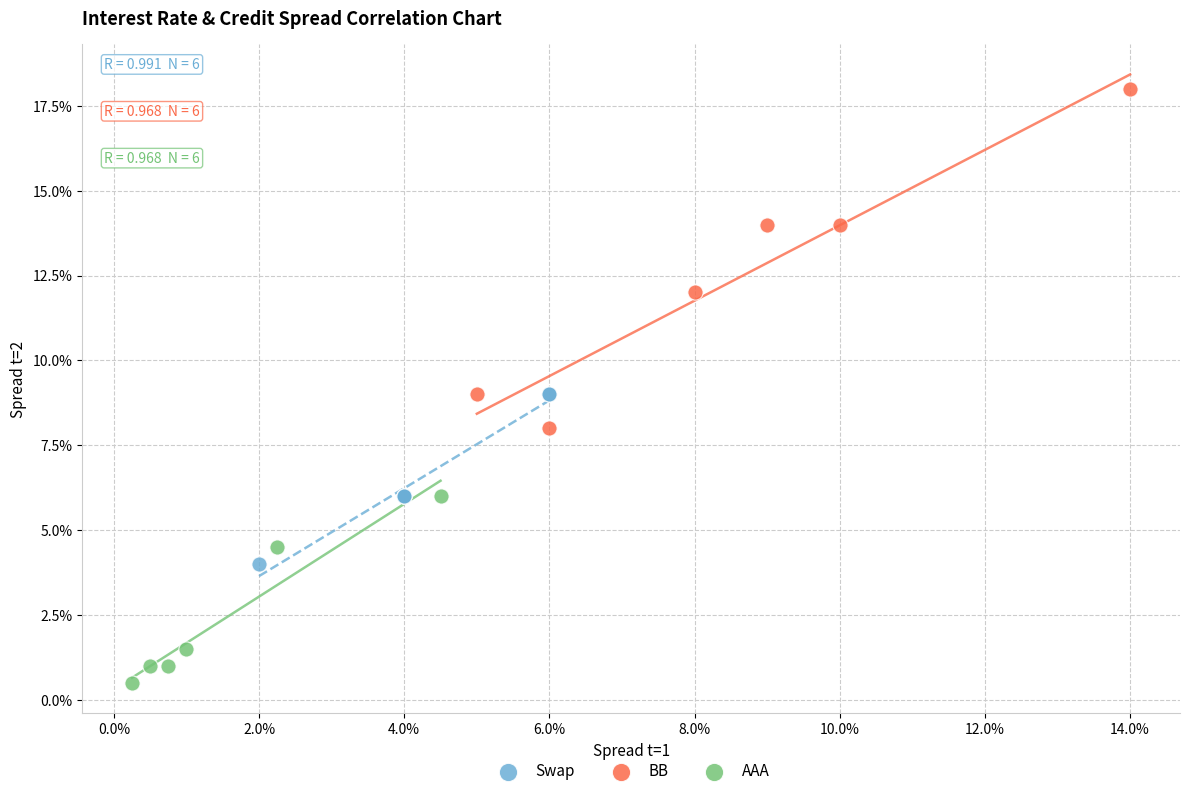

Which series has the largest Y range (max minus min)?

BB